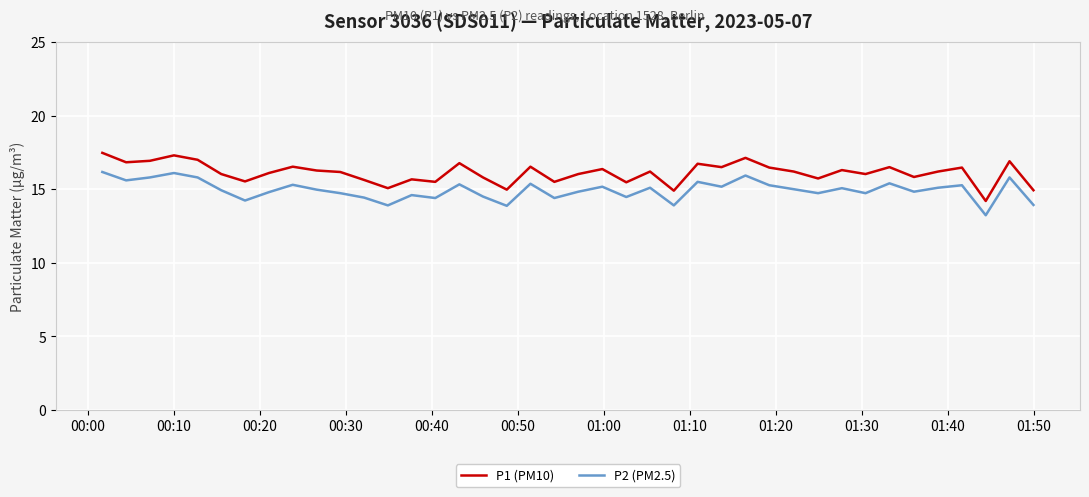

What is the maximum value for P2 (PM2.5)?

16.2